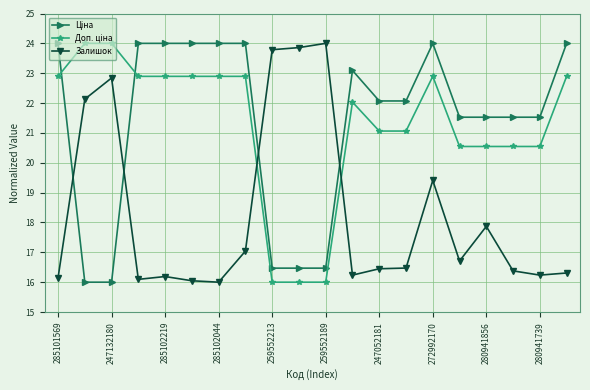

What is the difference between the maximum and minimum values in the Залишок series?

8.0